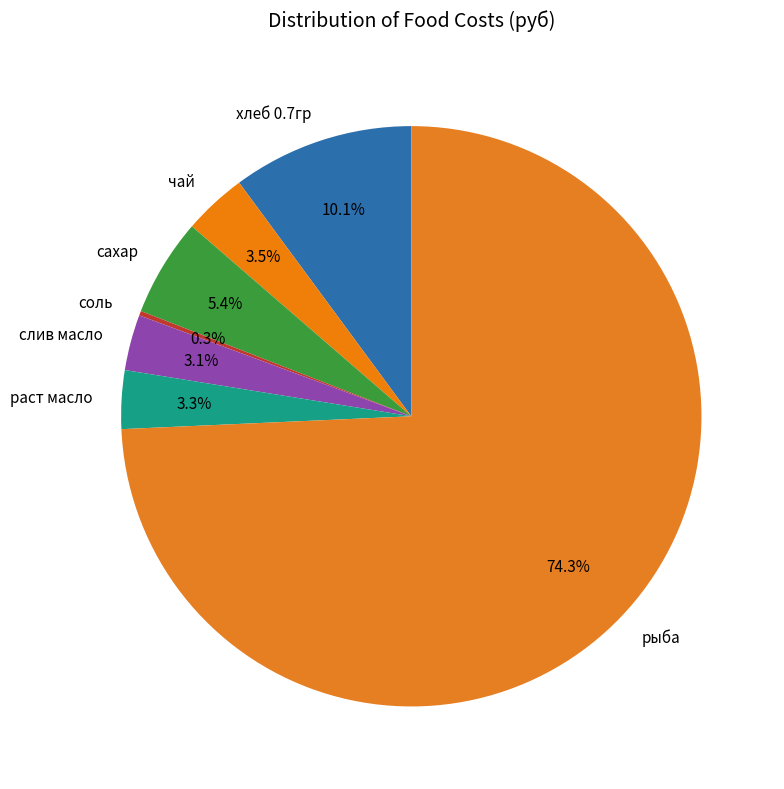

Combined, what portion of the pie is сахар and раст масло?

8.7%